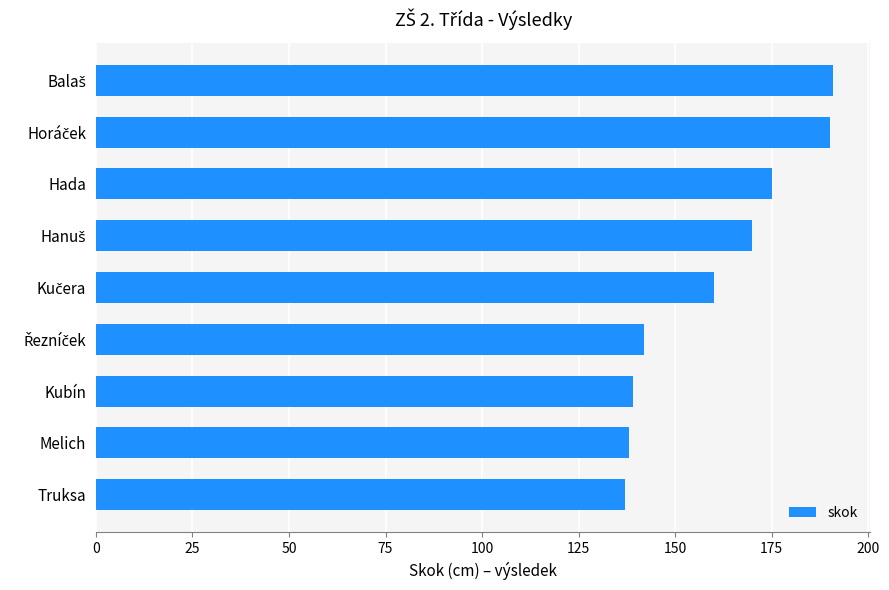

What is the ratio of the value at Melich to the value at Kubín?

1.0